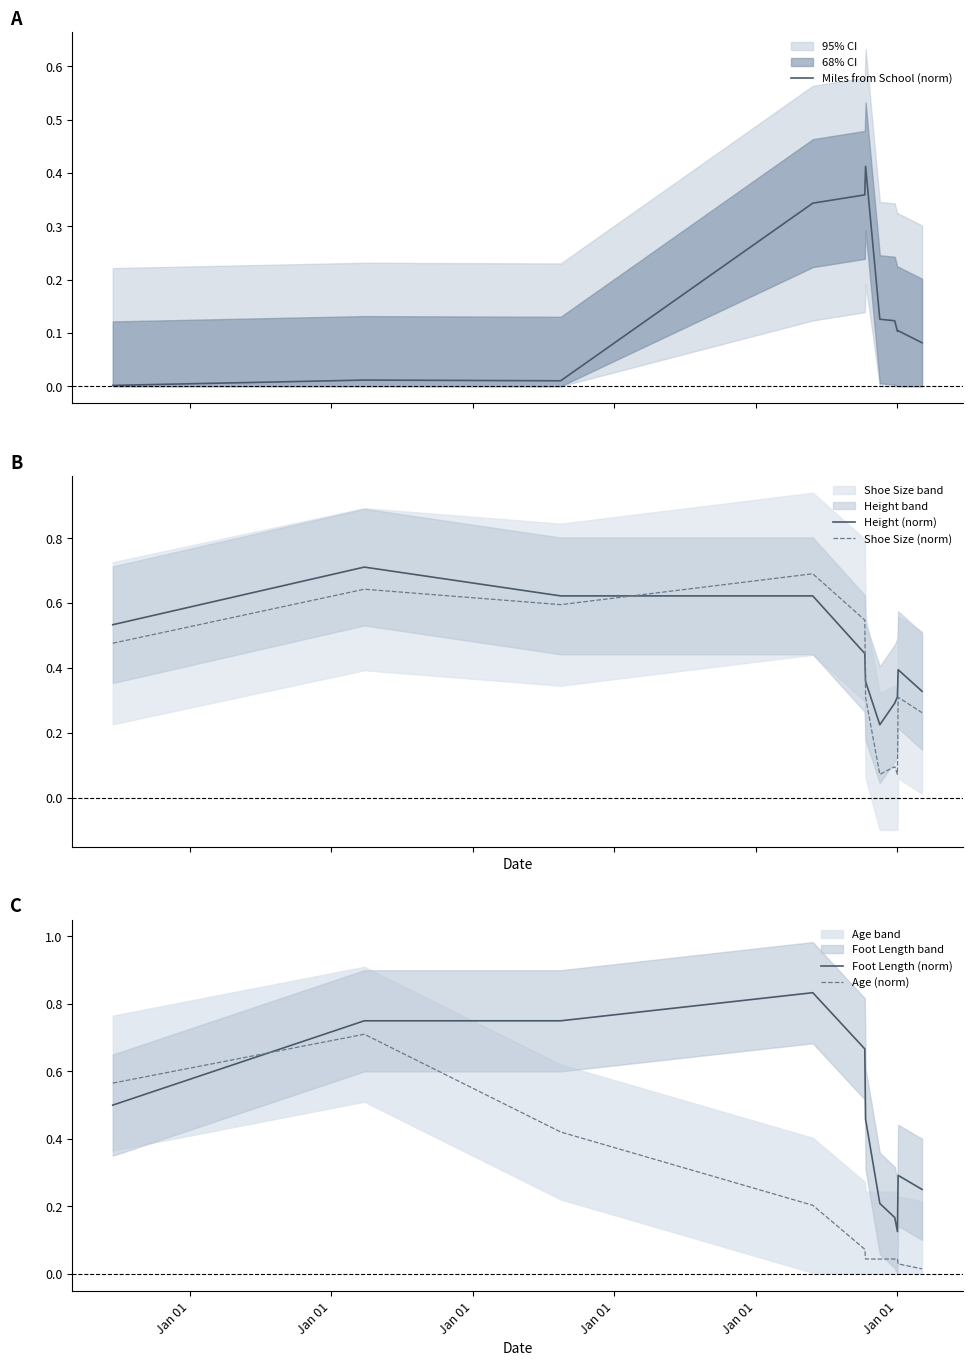

At how many categories does at least one series exceed 0?

11